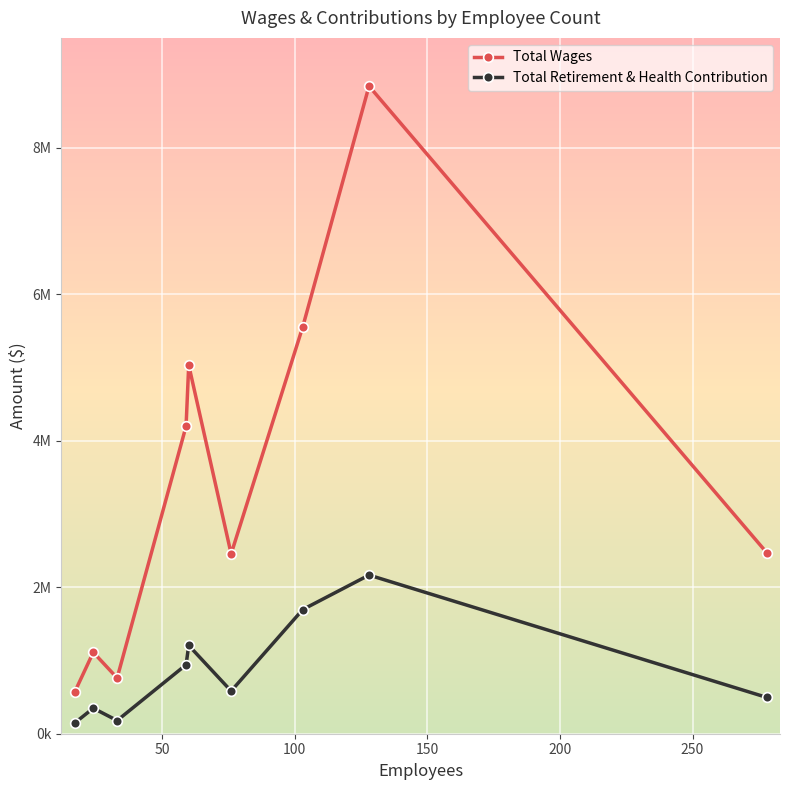

What is the greatest value displayed?

8841568